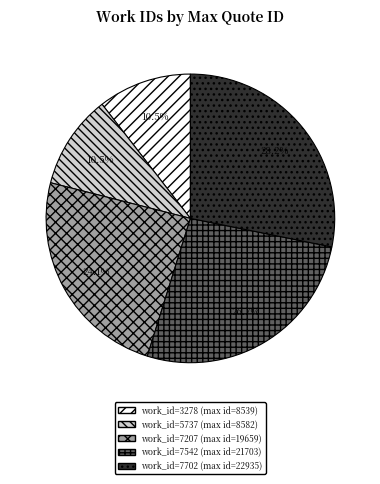

Is there any slice that represents more than half of the pie?

No